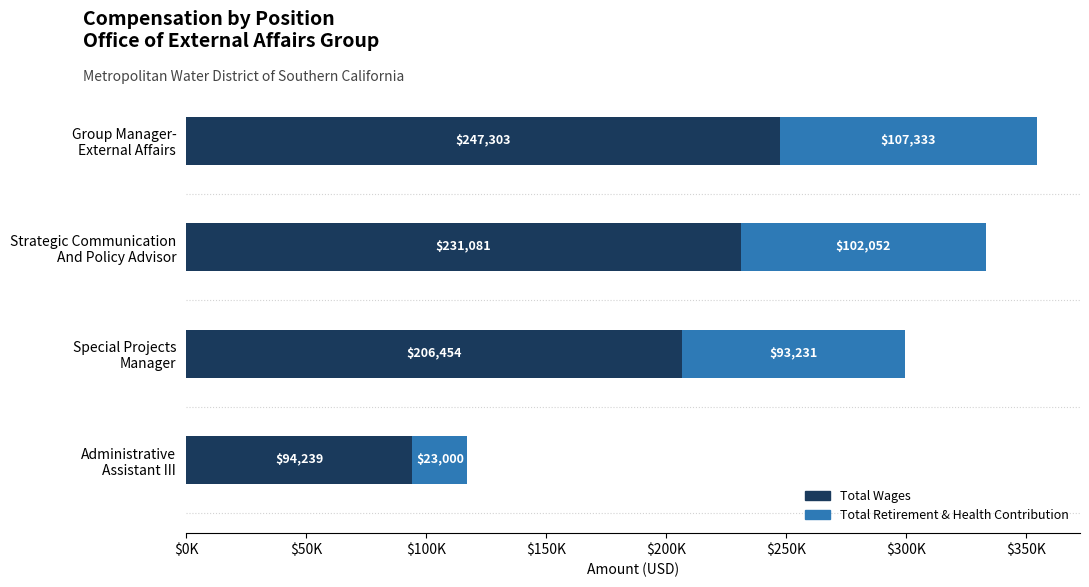

Count the Total Wages values in the range 206454 to 247303.

3